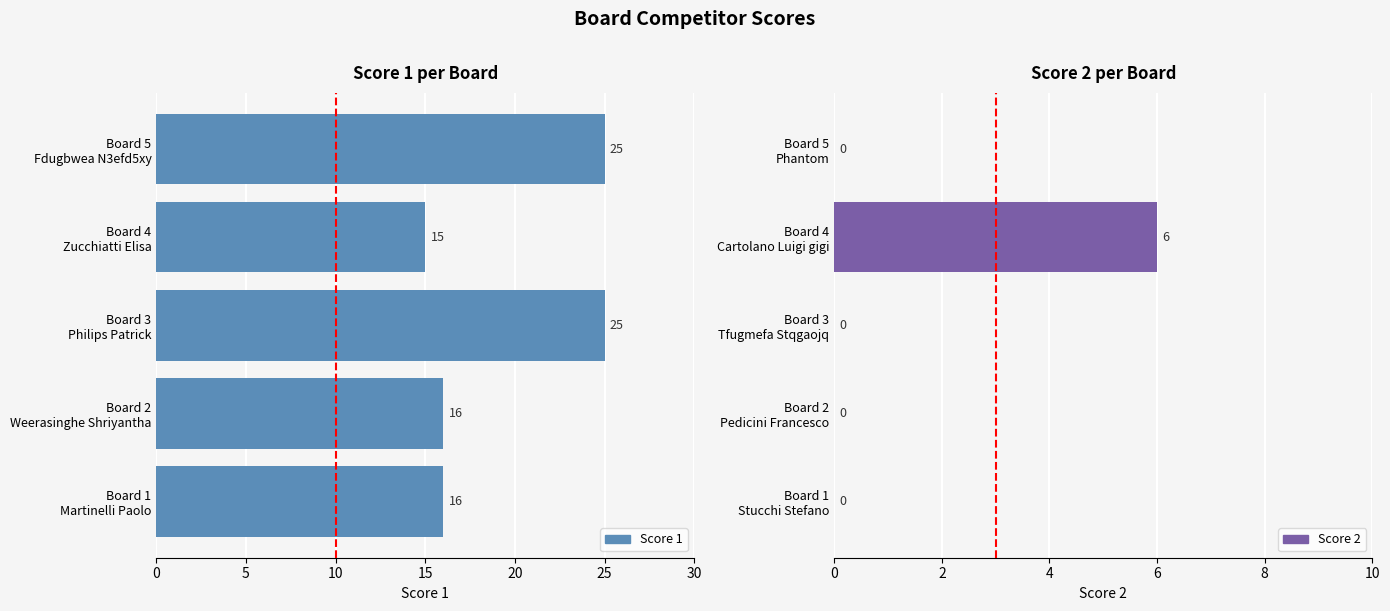

Are the bars horizontal?

Yes